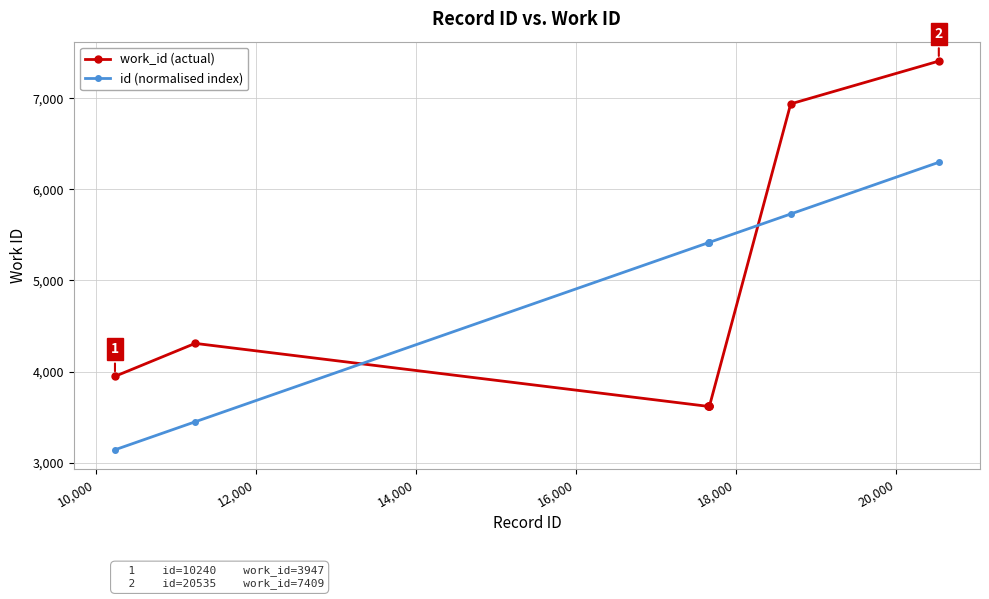

Which series ends up on top after the final intersection of work_id (actual) and id (normalised index)?

work_id (actual)